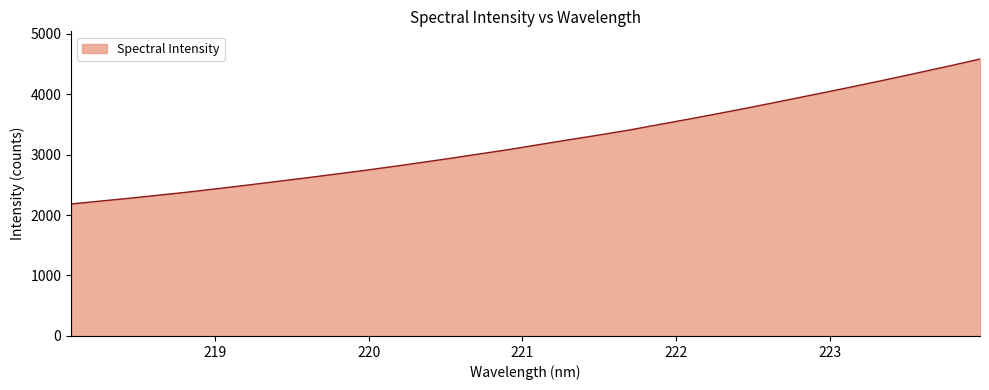

How many lines are shown in the chart?

1